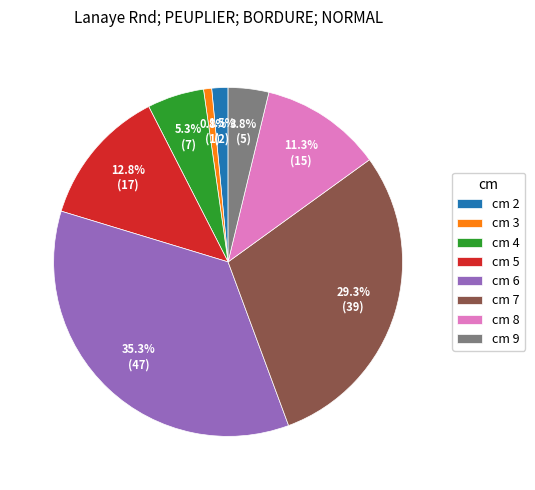

Which category has the smallest portion of the pie?

cm 3